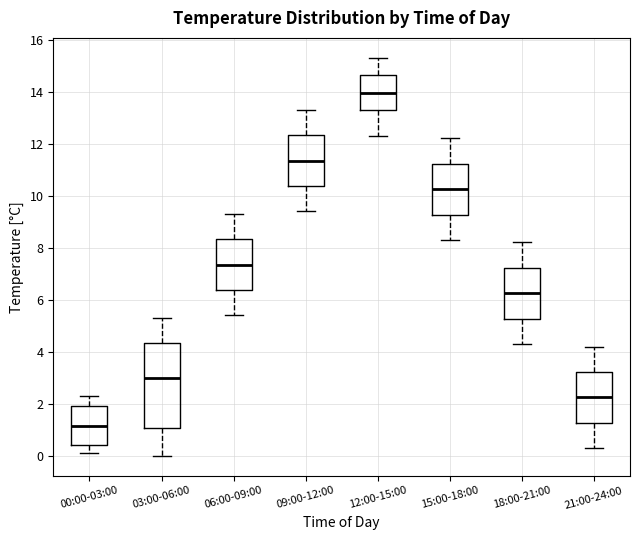

Where is the upper edge of the box for 09:00-12:00 on the y-axis? The values are not printed on the chart, so give them approximately, as read against the axis.

12.4